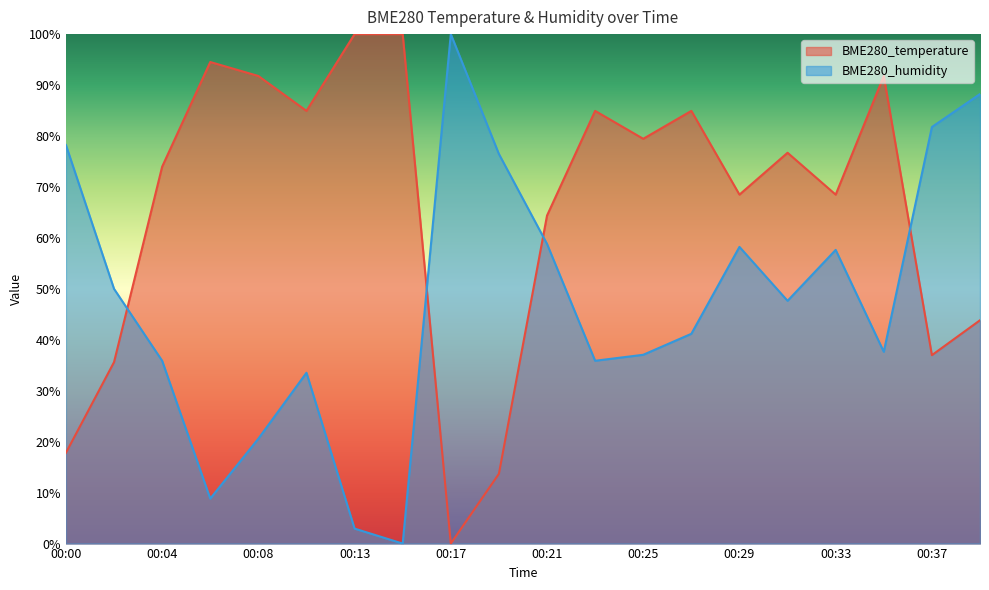

Reading right to left, transcribe all the data shown in this chart.

BME280_temperature: 43.8	37.0	91.8	68.5	76.7	68.5	84.9	79.5	84.9	64.4	13.7	0.0	100.0	100.0	84.9	91.8	94.5	74.0	35.6	17.8
BME280_humidity: 88.2	81.8	37.6	57.6	47.6	58.2	41.2	37.1	35.9	58.8	76.5	100.0	0.0	2.9	33.5	20.6	8.8	35.9	50.0	78.2